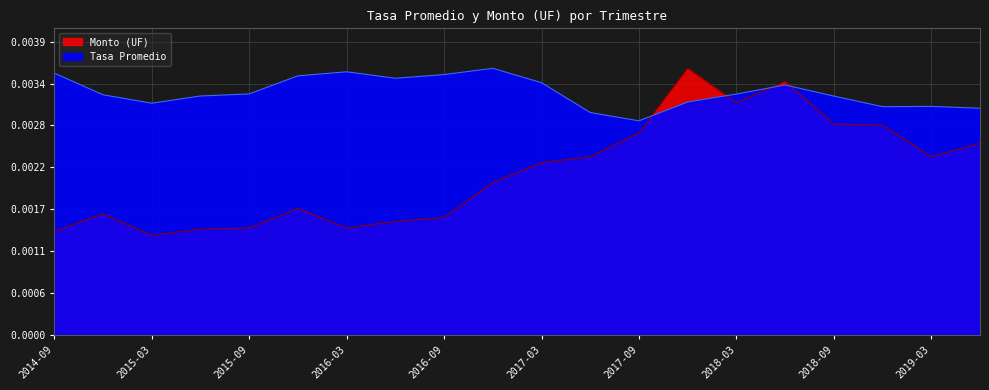

Which series has the largest total across all categories?

Tasa Promedio